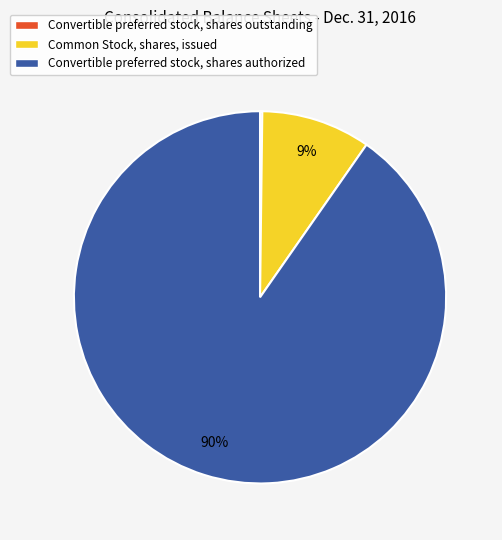

Is it true that Common Stock, shares, issued is 9% of the pie?

True